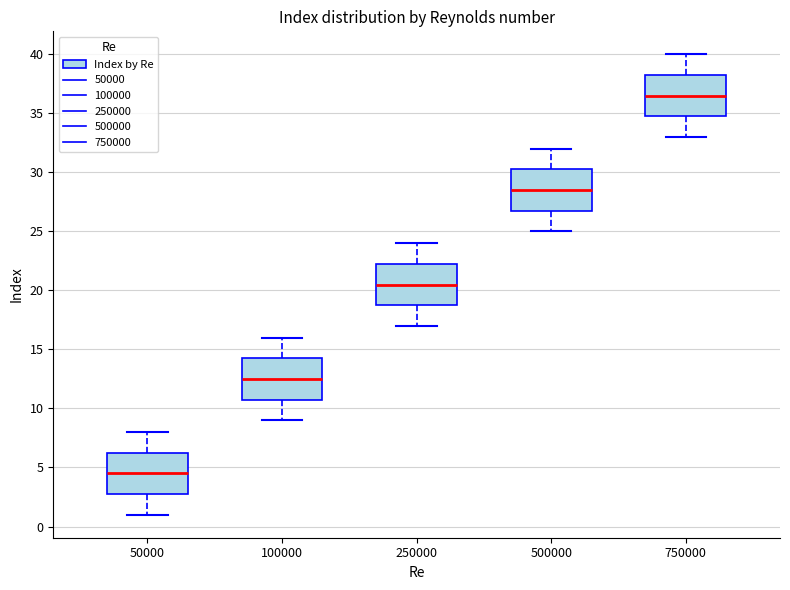

Where does the lower whisker of the box at x = 250000 end on the y-axis? The values are not printed on the chart, so give them approximately, as read against the axis.

17.0